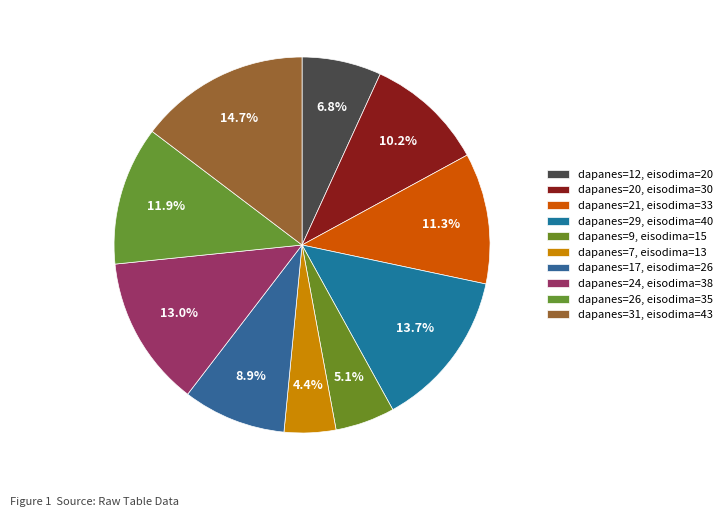

Which category has the smallest portion of the pie?

7